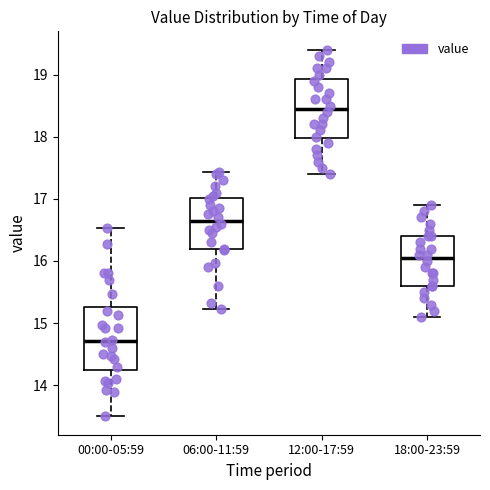

Which box has the lowest median line?

00:00-05:59